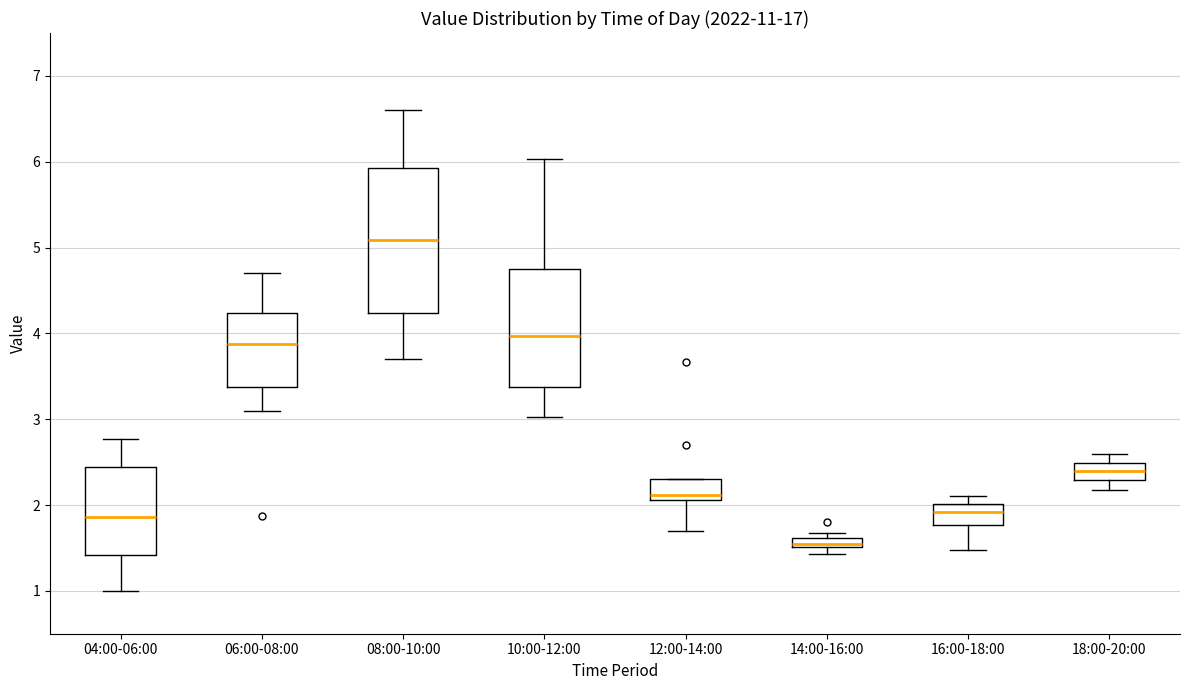

Where is the lower edge of the box for 08:00-10:00 on the y-axis? The values are not printed on the chart, so give them approximately, as read against the axis.

4.2